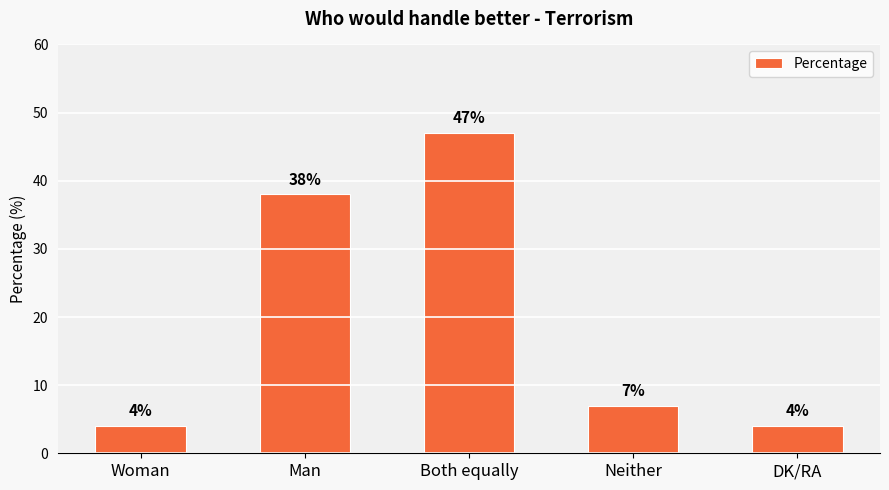

Are the bars horizontal?

No